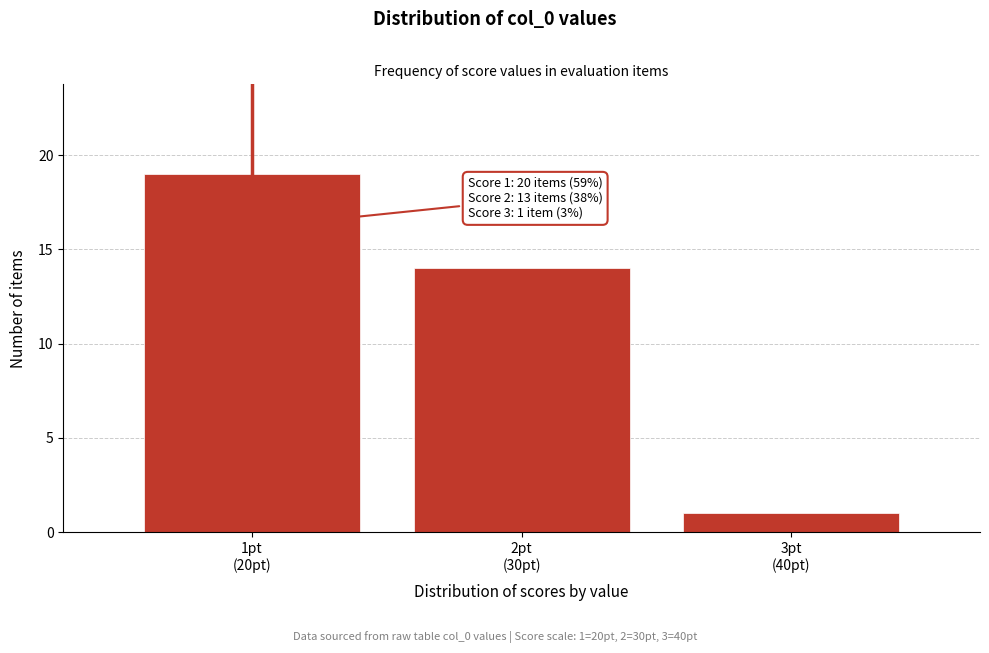

Reading right to left, list all the values displayed in this chart.

1	14	19